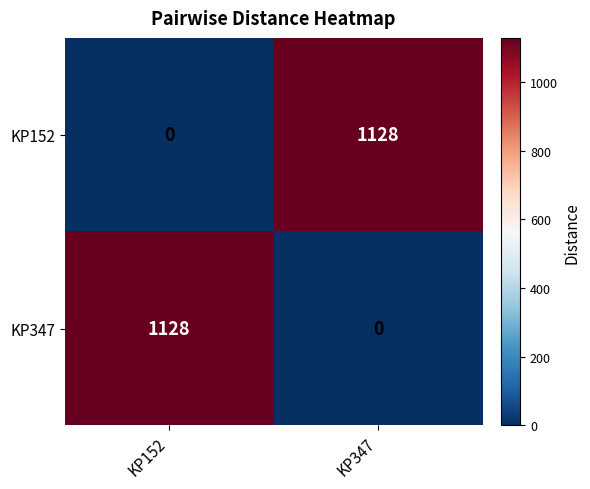

At KP152, list the series in order from smallest to largest.

KP152, KP347